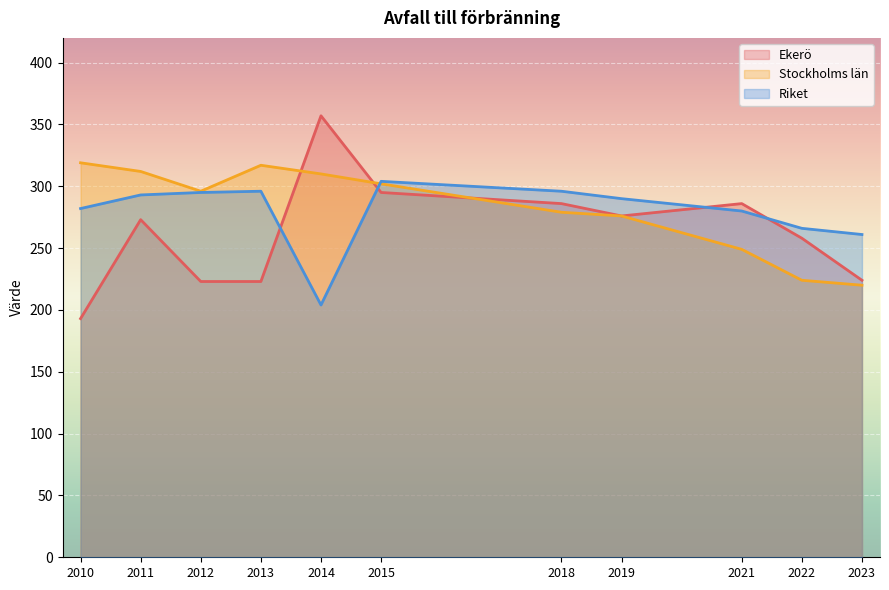

The value of Stockholms län at 2019 is 190. True or false?

False